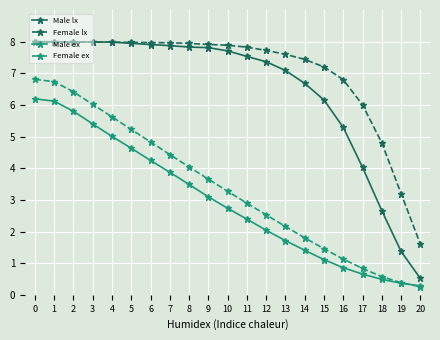

The value of Male ex at 1 is 3.2. True or false?

False